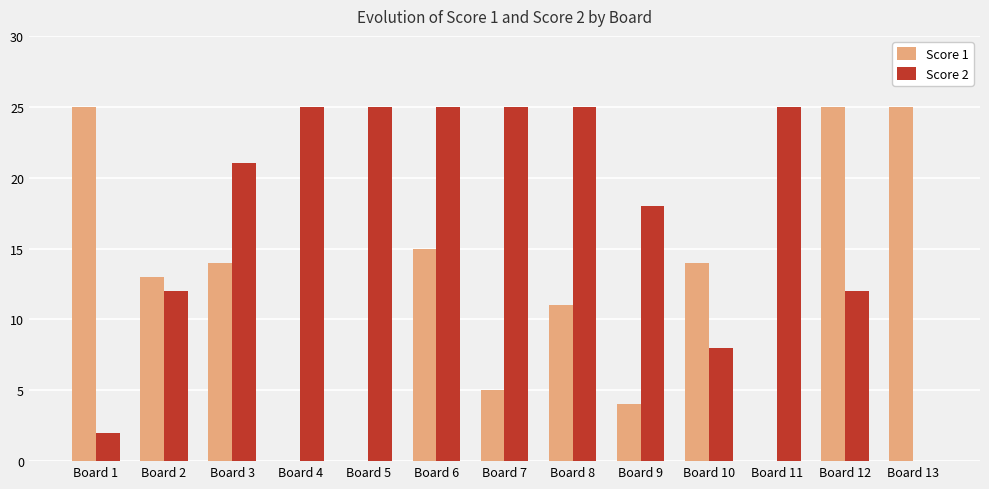

At which category is the sum across all series the highest?

Board 6